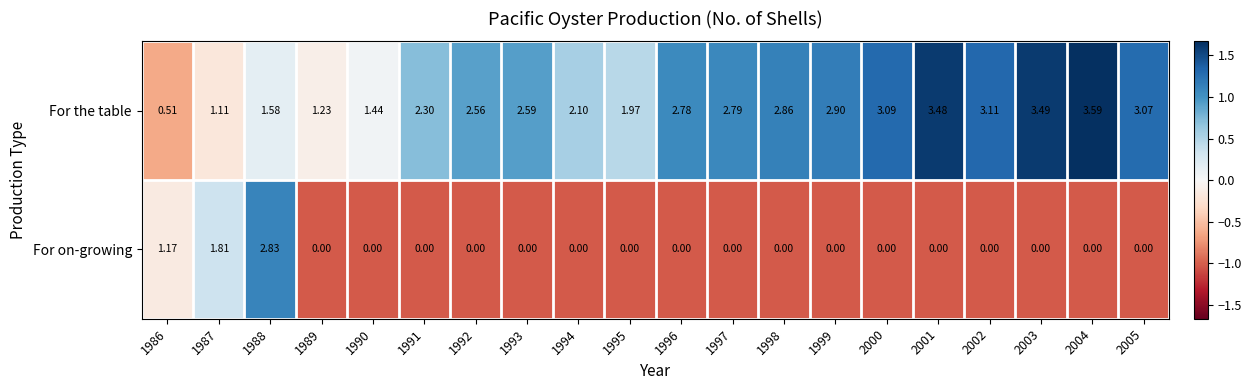

Between 1992 and 2000, which series saw the biggest shift?

For the table